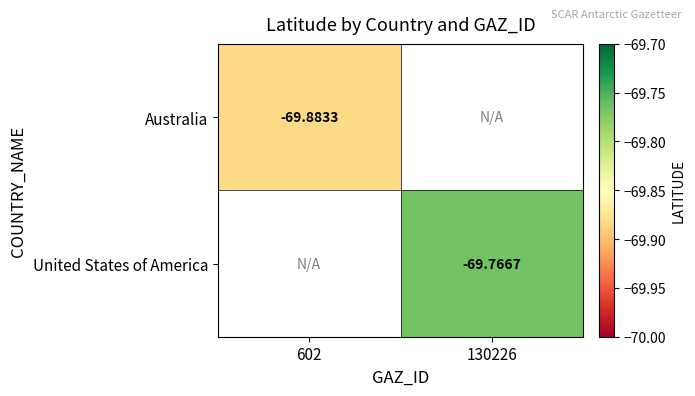

At which category does the chart reach its peak across all series?

130226